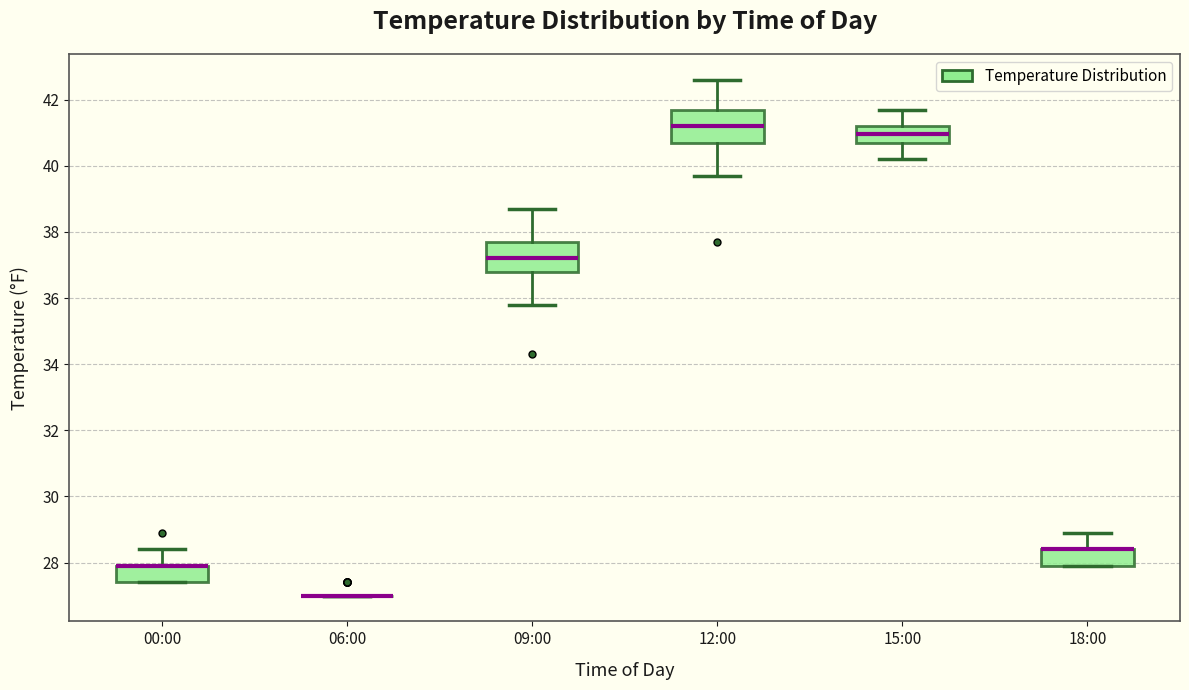

Where does the lower whisker of the box for 09:00 end on the y-axis? The values are not printed on the chart, so give them approximately, as read against the axis.

35.8